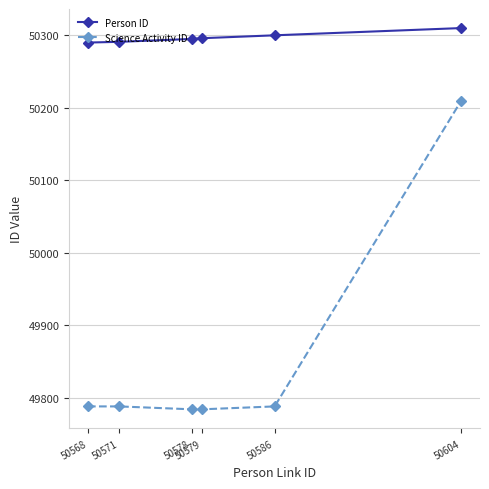

At 50579, list the series in order from largest to smallest.

Person ID, Science Activity ID